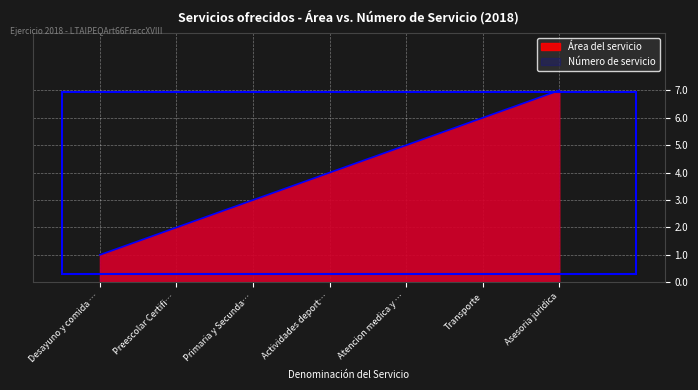

Approximately how many times larger is the value at Desayuno y comida … compared to Transporte?

0.2